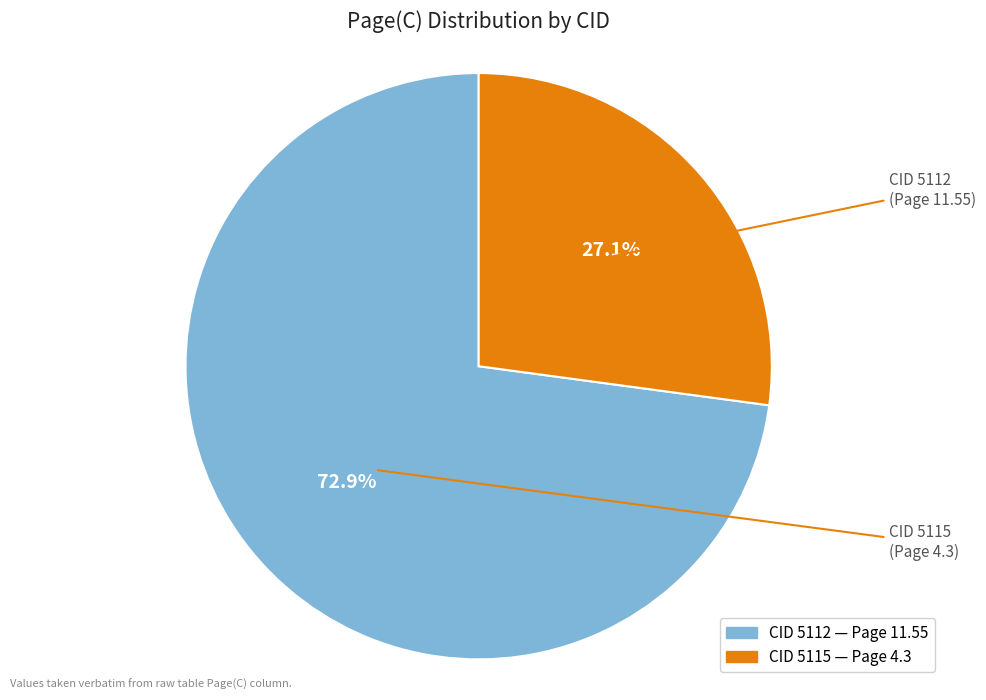

Count the number of slices in the pie.

2